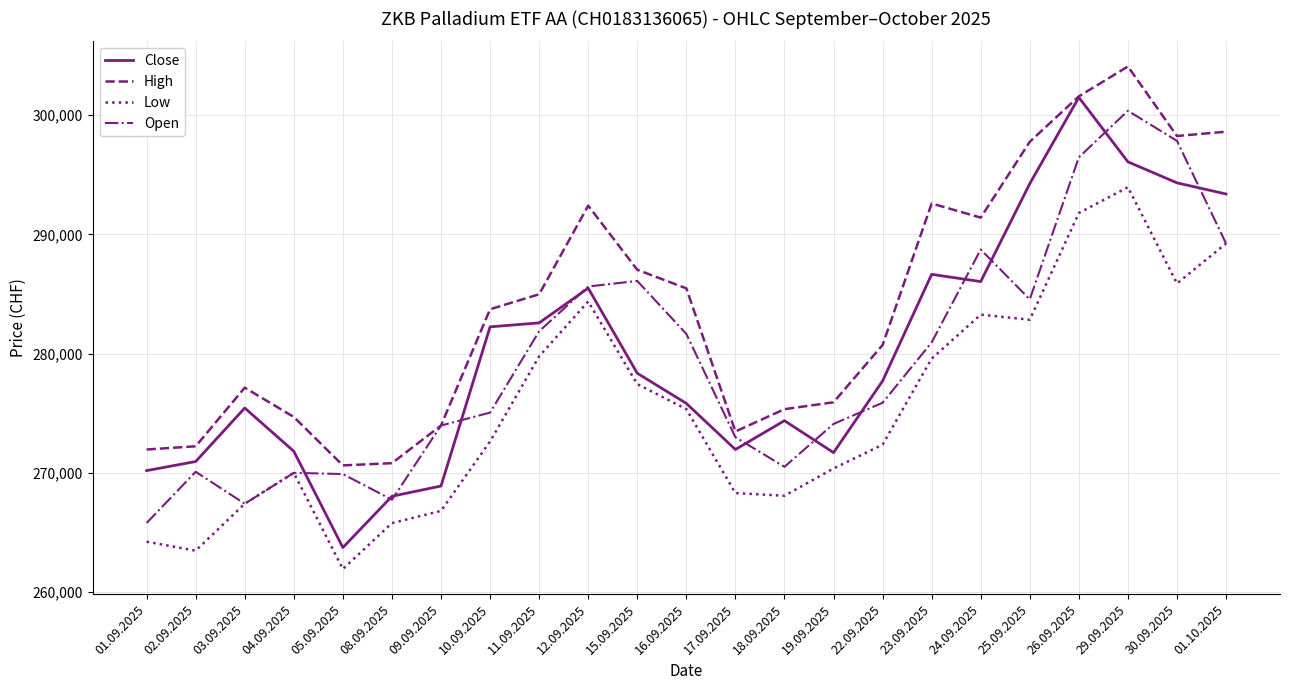

True or false: High and Low intersect in this chart.

False